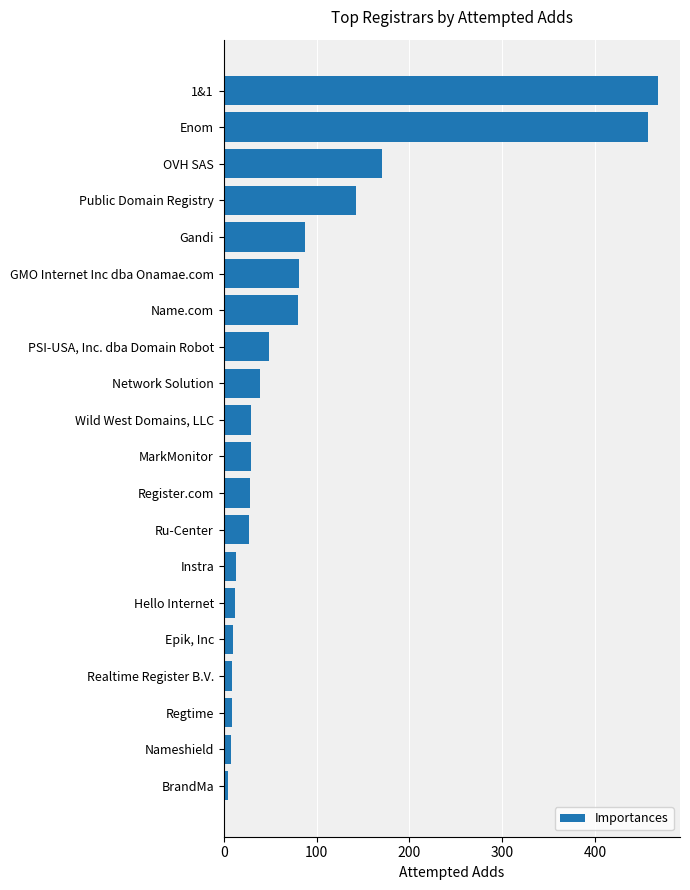

Where is the data nearest to the value 236?

OVH SAS